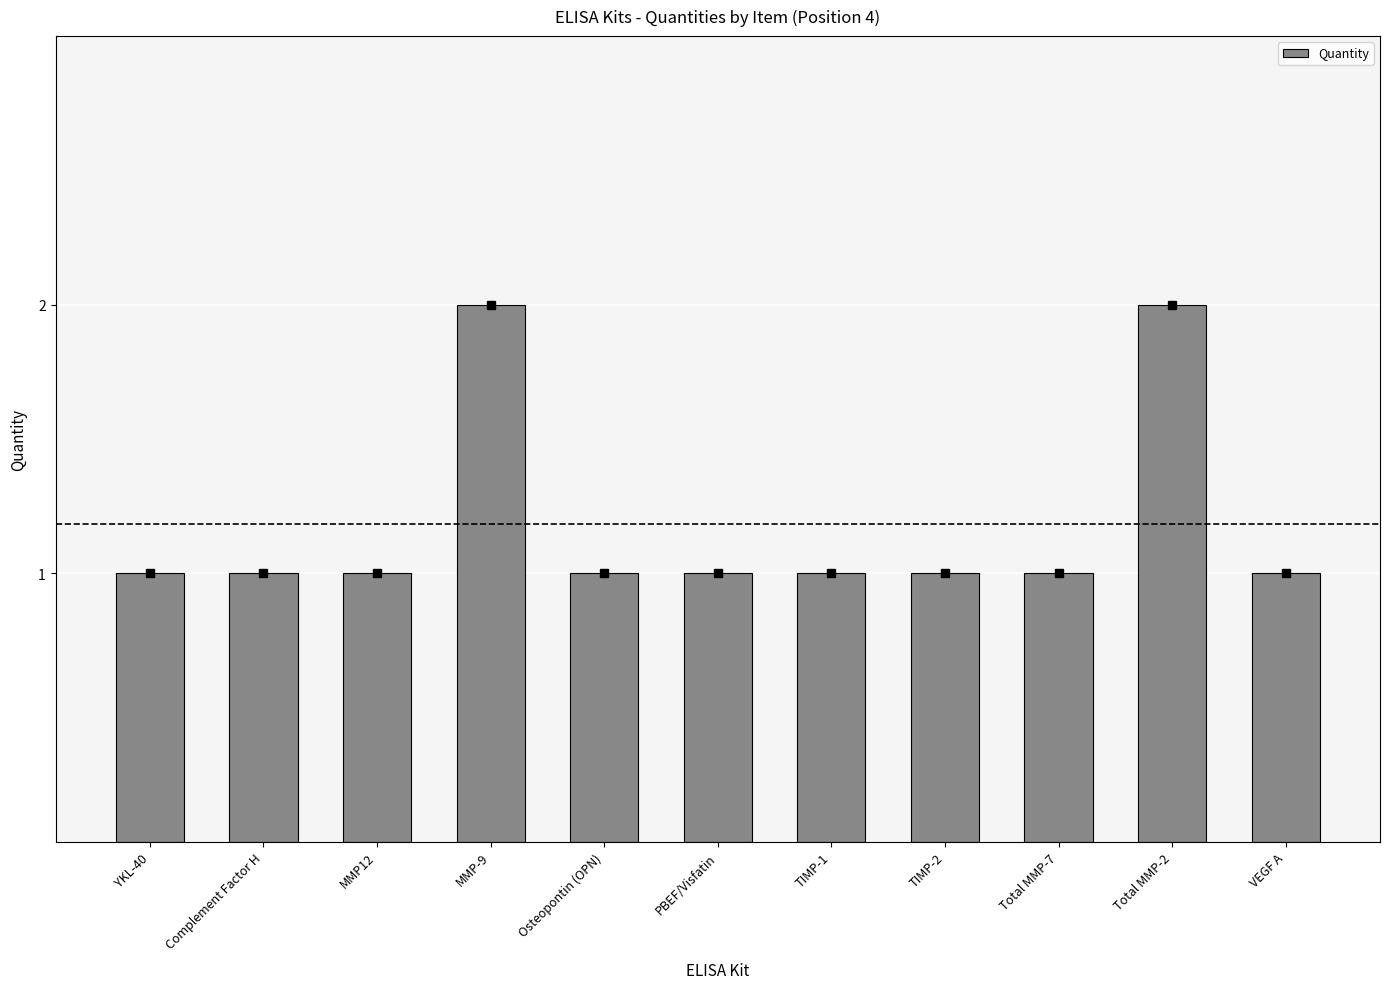

Does the chart contain any negative values?

No